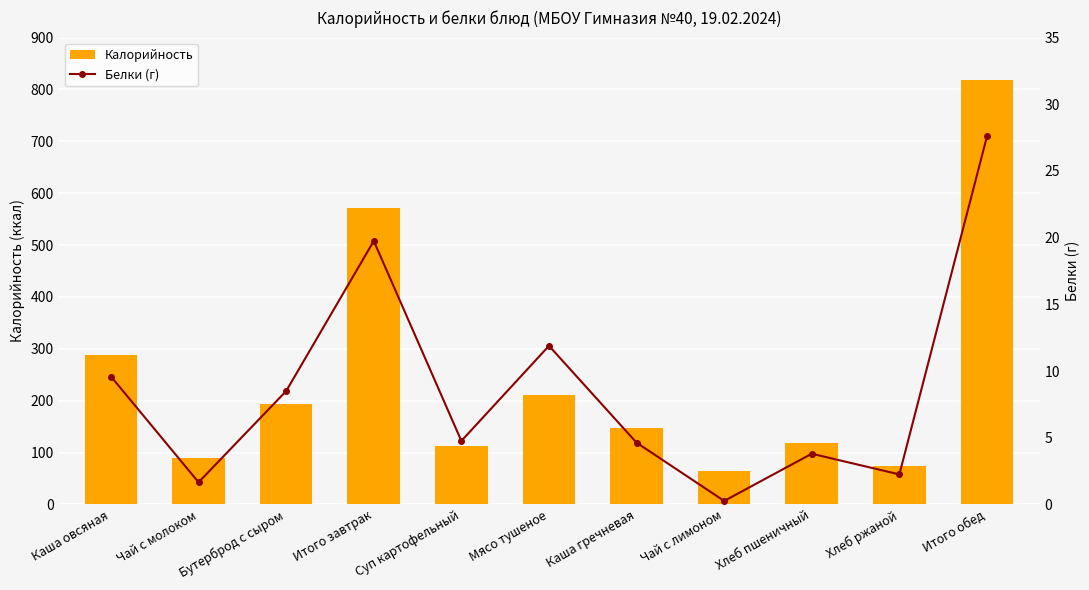

List the labels in order of Белки (г) value, smallest first.

Чай с лимоном, Чай с молоком, Хлеб ржаной, Хлеб пшеничный, Каша гречневая, Суп картофельный, Бутерброд с сыром, Каша овсяная, Мясо тушеное, Итого завтрак, Итого обед